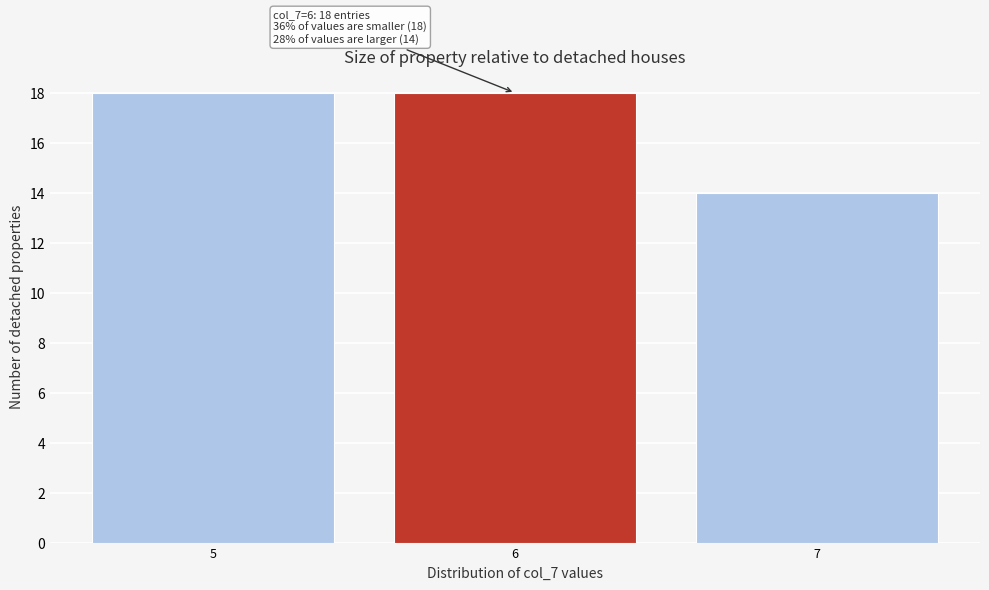

Reading left to right, what are all the values shown in this chart?

5=18	6=18	7=14